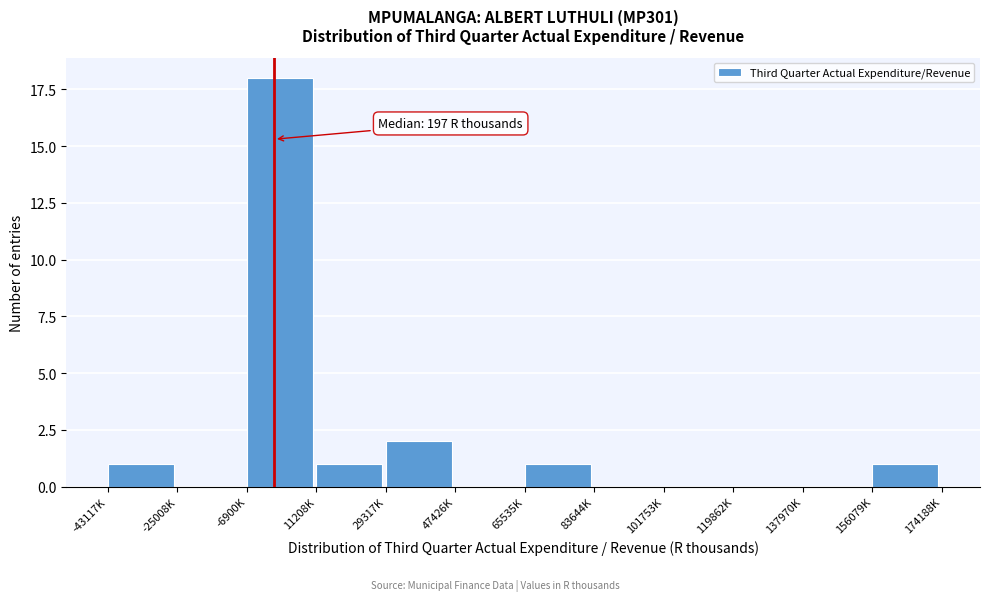

Reading left to right, extract all data points from this chart.

-43117K=1	-25008K=0	-6900K=18	11208K=1	29317K=2	47426K=0	65535K=1	83644K=0	101753K=0	119862K=0	137970K=0	156079K=1